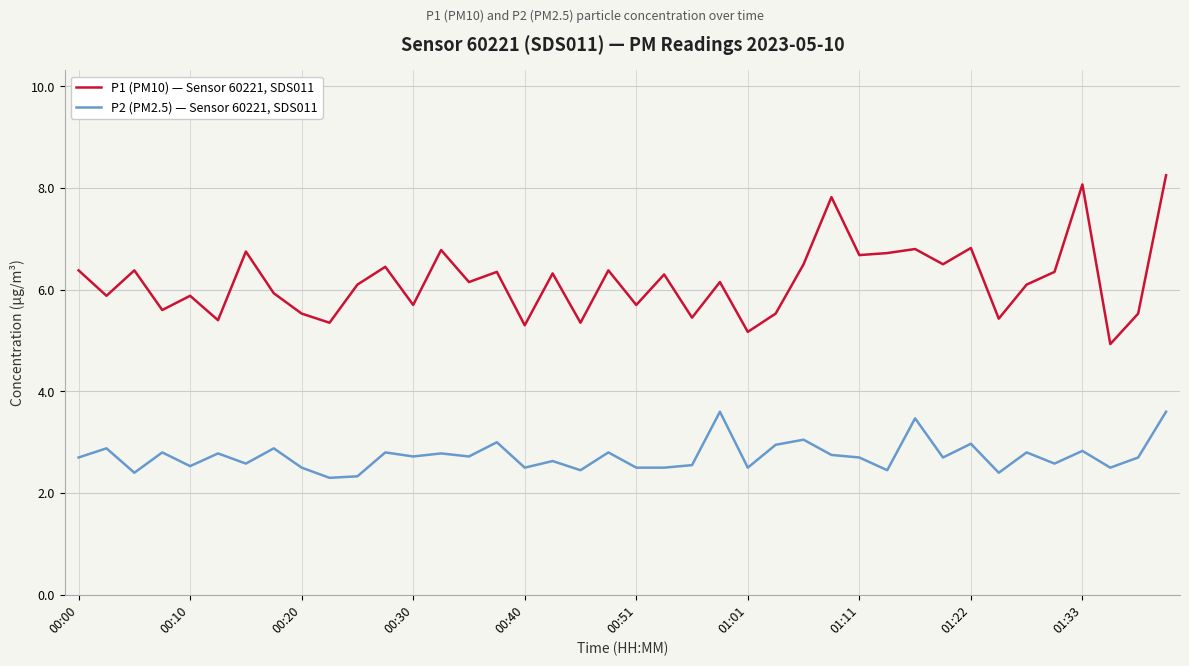

Which series has the largest range (max minus min)?

P1 (PM10) — Sensor 60221, SDS011